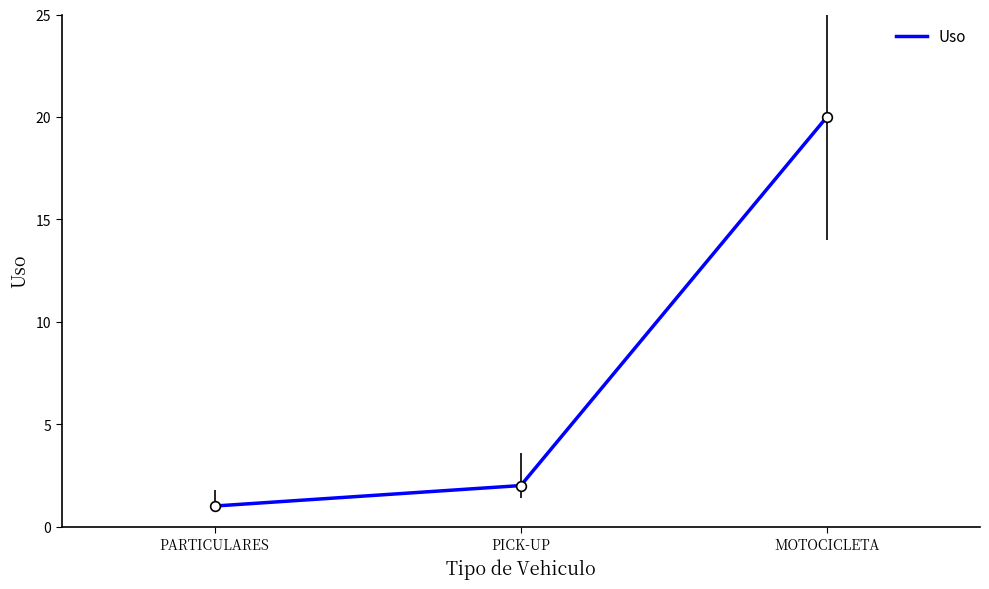

At which label is the value closest to 10?

PICK-UP